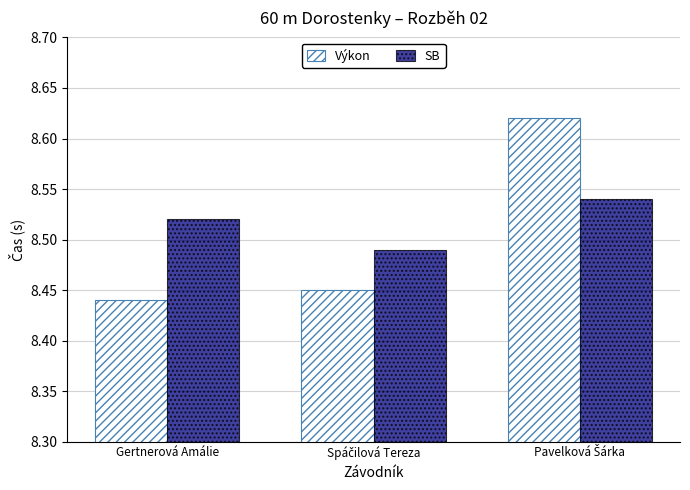

Rank the series at Gertnerová Amálie from lowest to highest value.

Výkon, SB